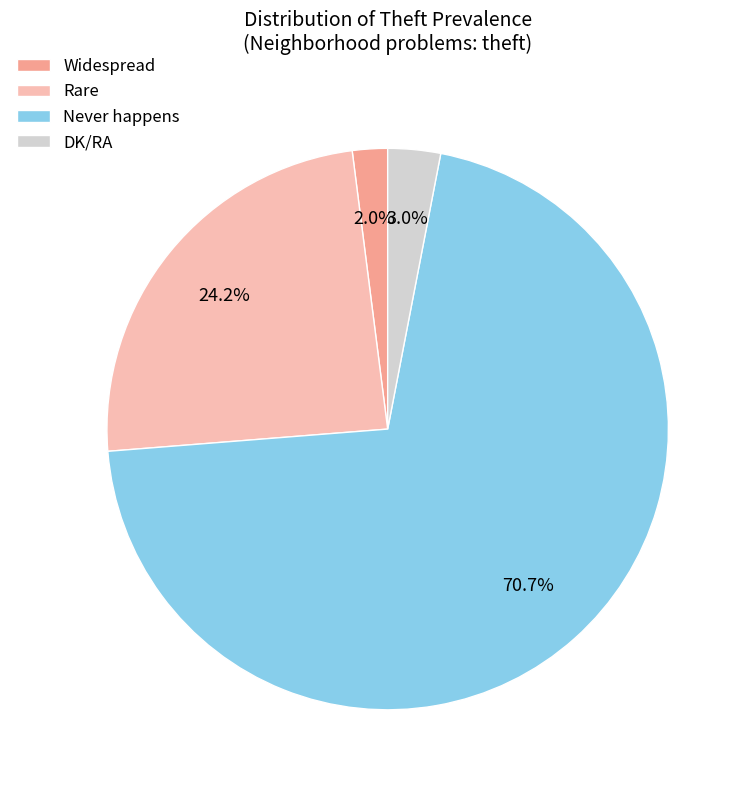

The Widespread slice represents 2% of the pie. True or false?

True